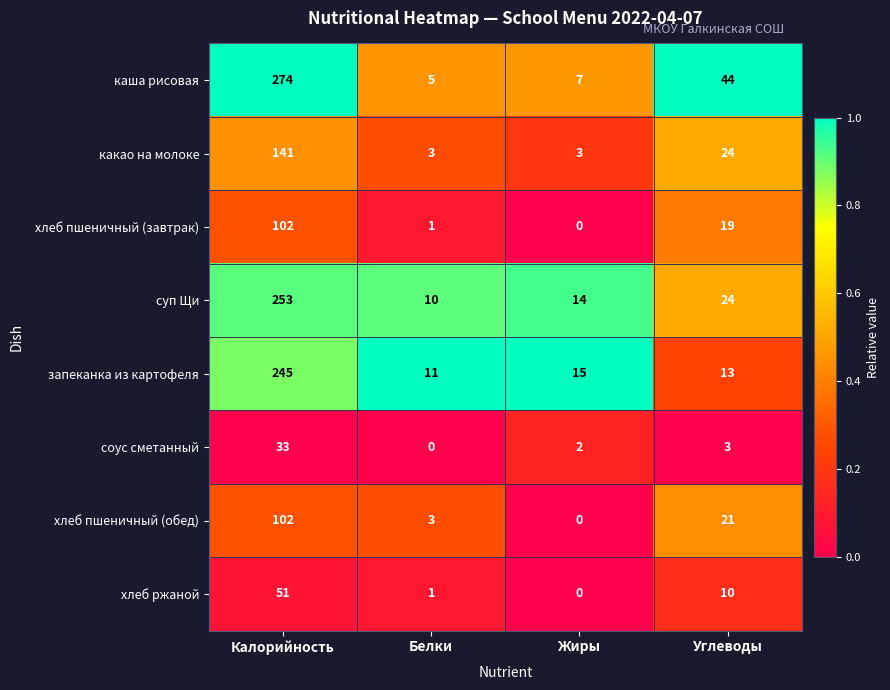

How many series are shown in this chart?

8